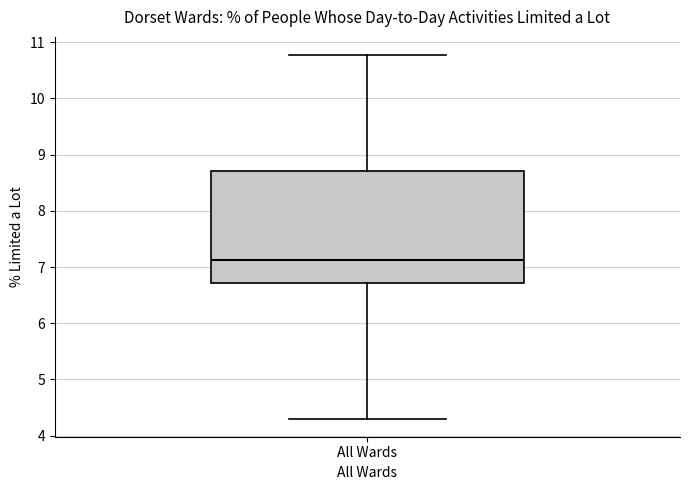

Transcribe this box plot: give where the median line is, the range the box spans, and where the two whiskers end, as read against the y-axis. The values are not printed on the chart, so give them approximately, as read against the axis.

median 7.1, box 6.7 to 8.7, whiskers 4.3 to 10.8